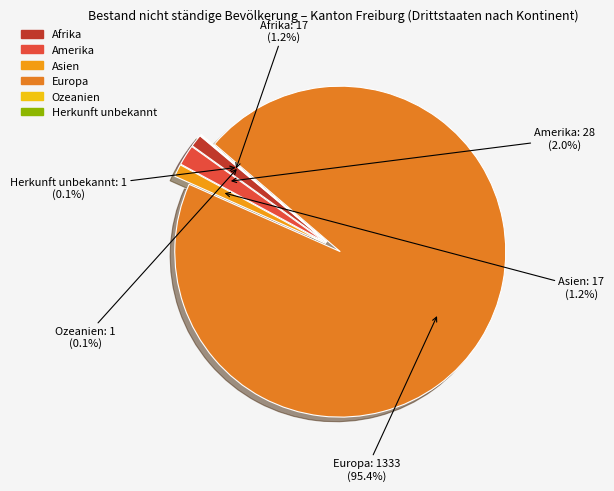

To the nearest percent, what portion does Amerika represent?

2%